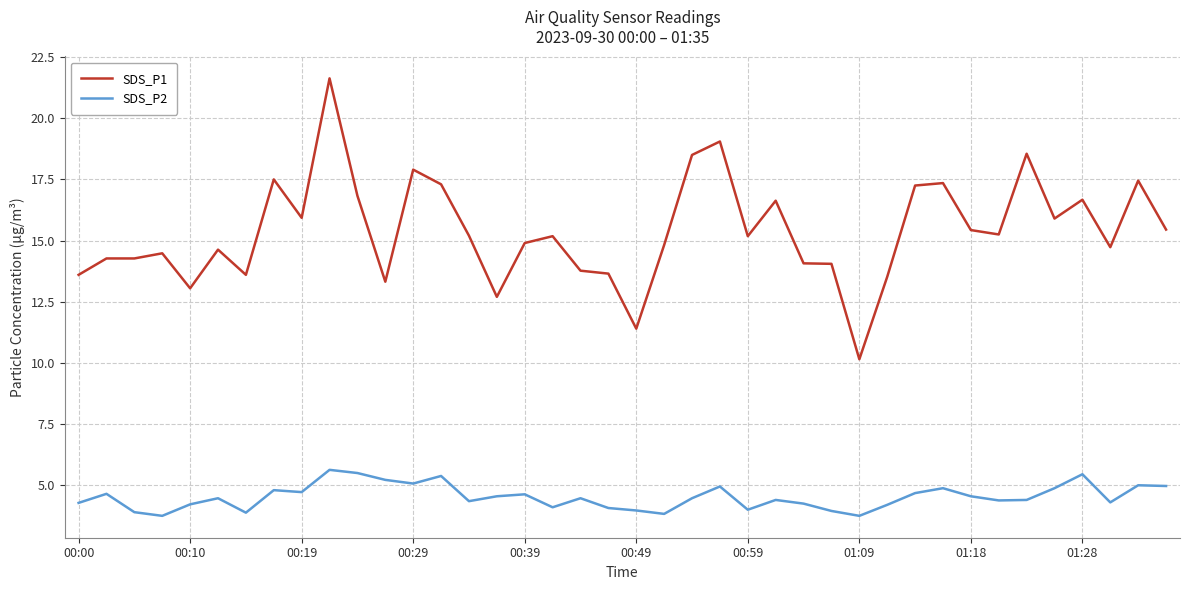

True or false: SDS_P1 and SDS_P2 intersect in this chart.

False